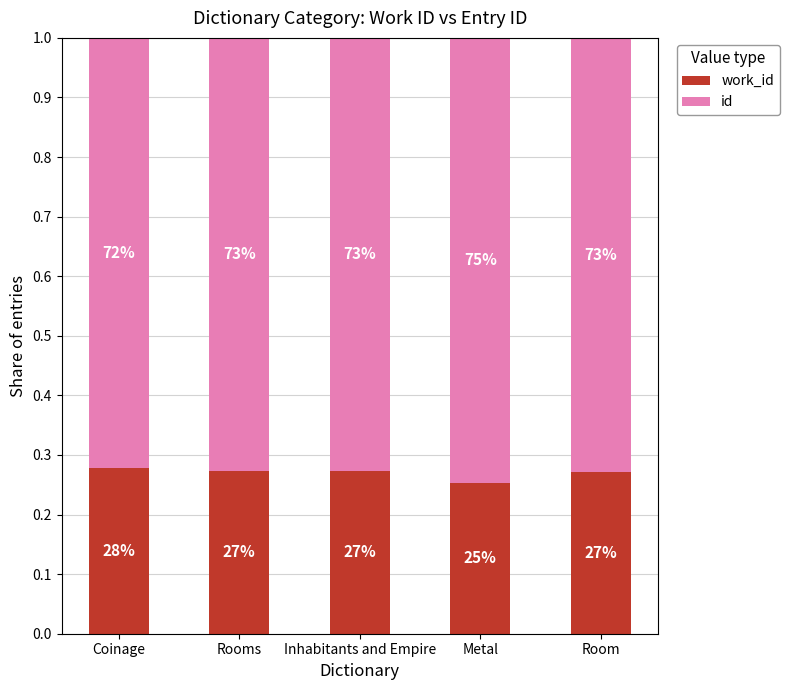

List the series in order of their overall mean, highest first.

id, work_id